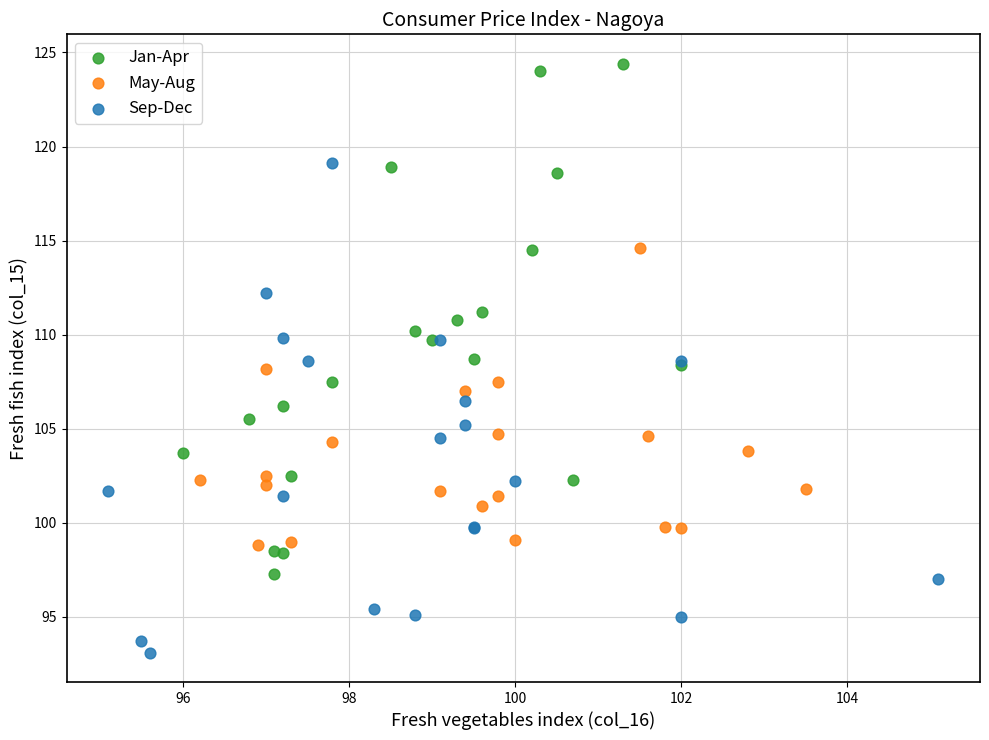

Which series contains the highest Y value?

Jan-Apr